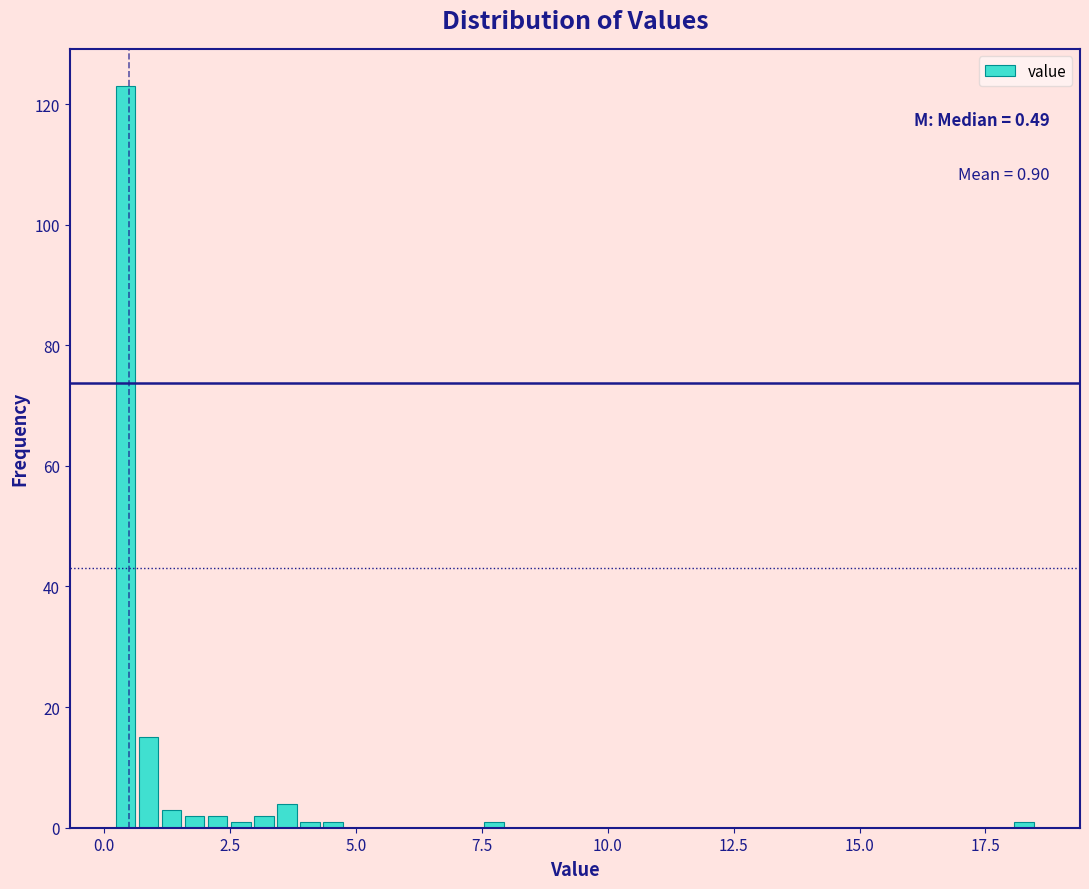

Read against the x-axis, roughly where is the centre of the tallest bar?

0.5